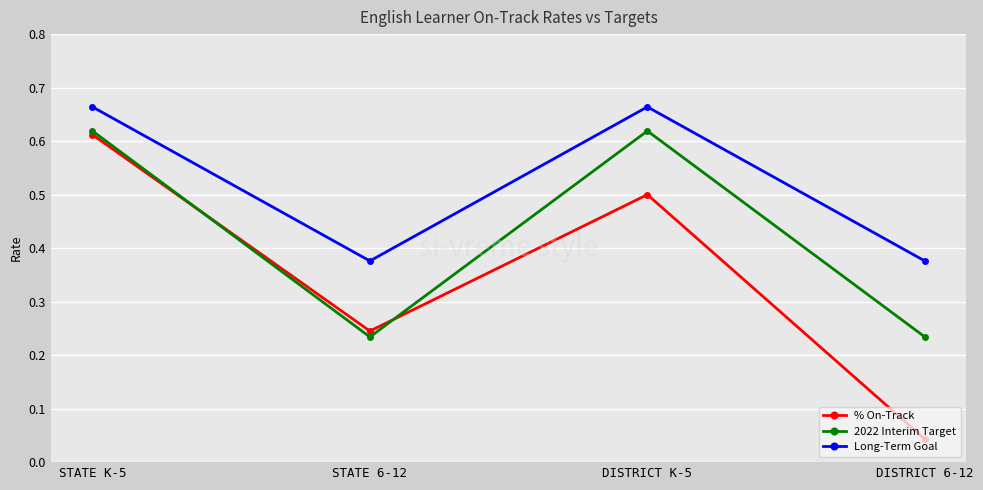

How many distinct data groups are displayed?

3